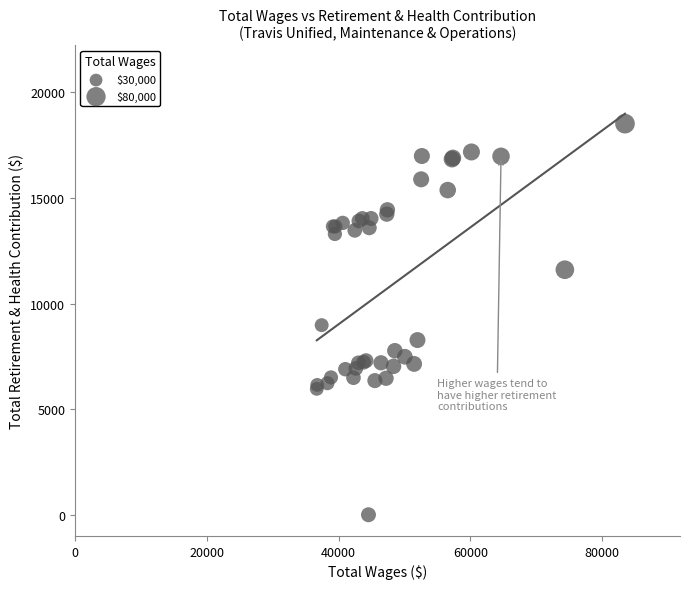

What Y value in the scatter plot is closest to 9257?

8976